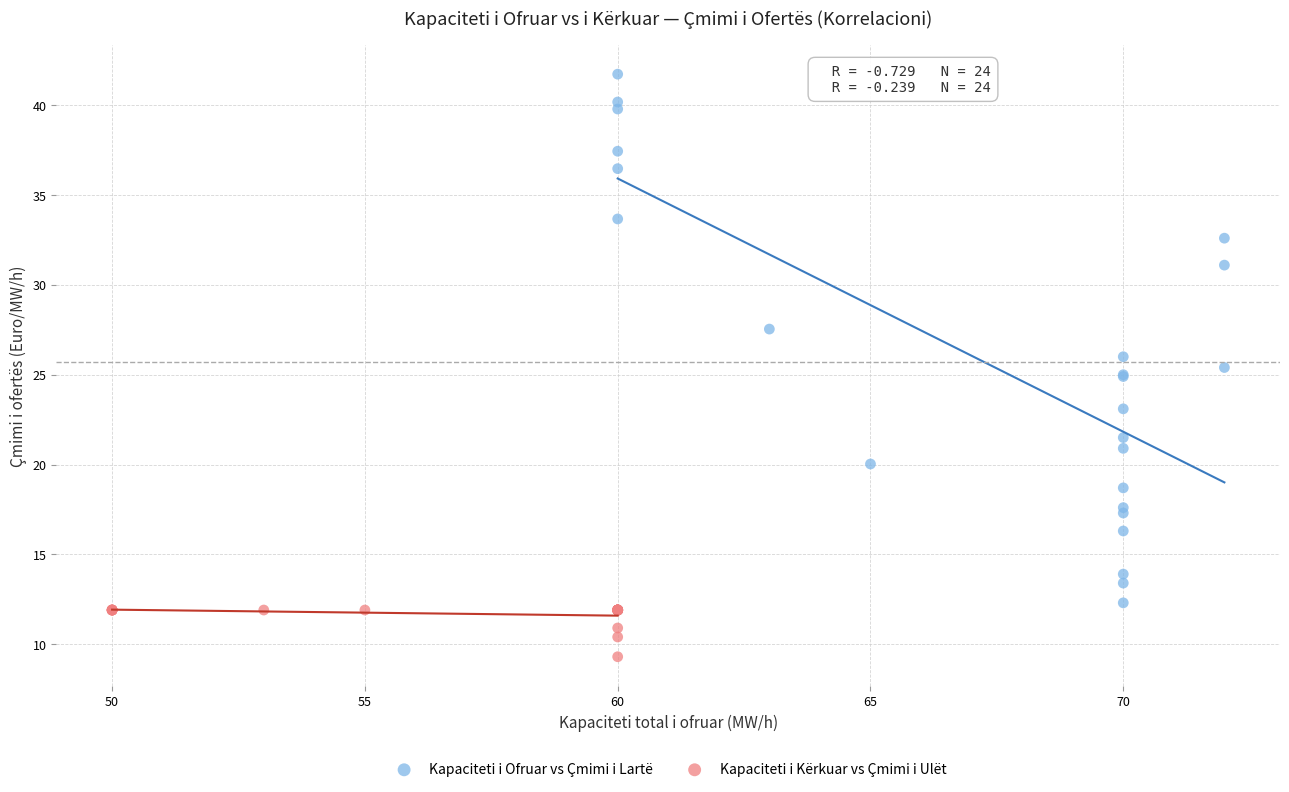

Which series contains the highest Y value?

Kapaciteti i Ofruar vs Çmimi i Lartë